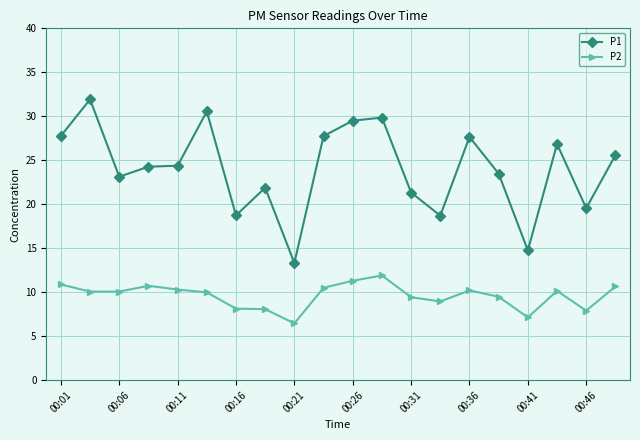

Which series has the widest spread of values?

P1